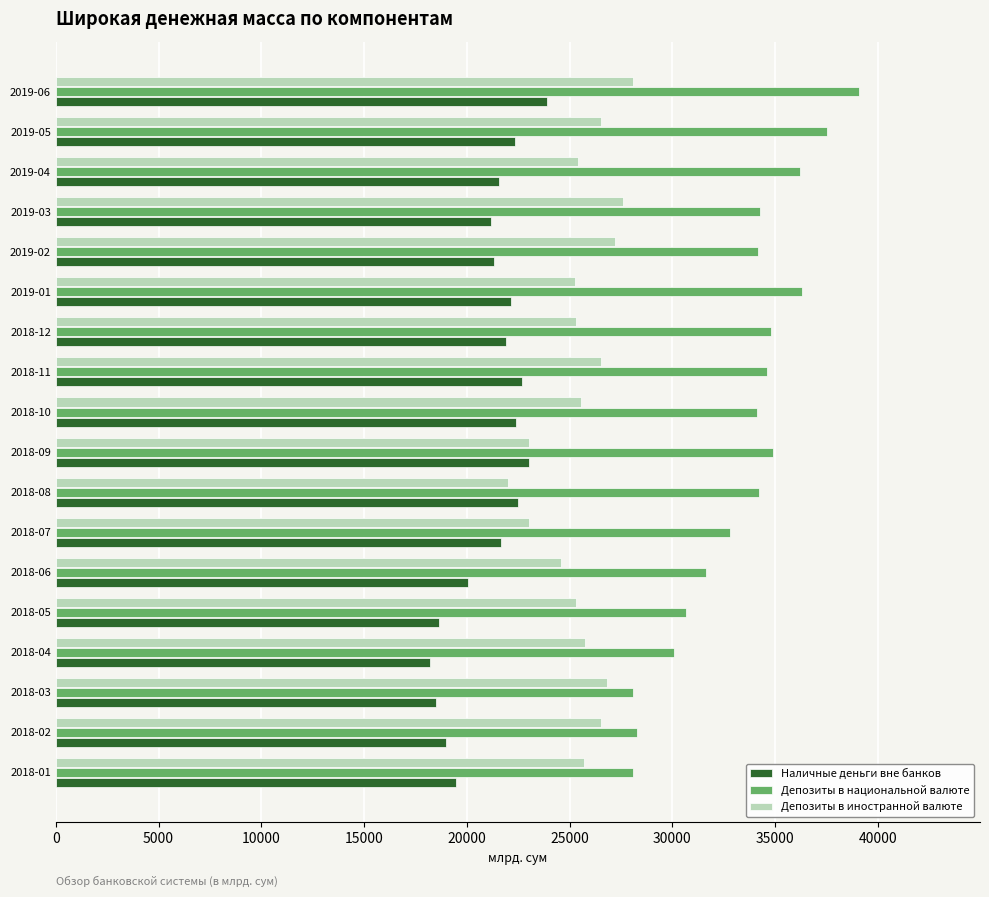

Rank the series by their average value, from highest to lowest.

Депозиты в национальной валюте, Депозиты в иностранной валюте, Наличные деньги вне банков